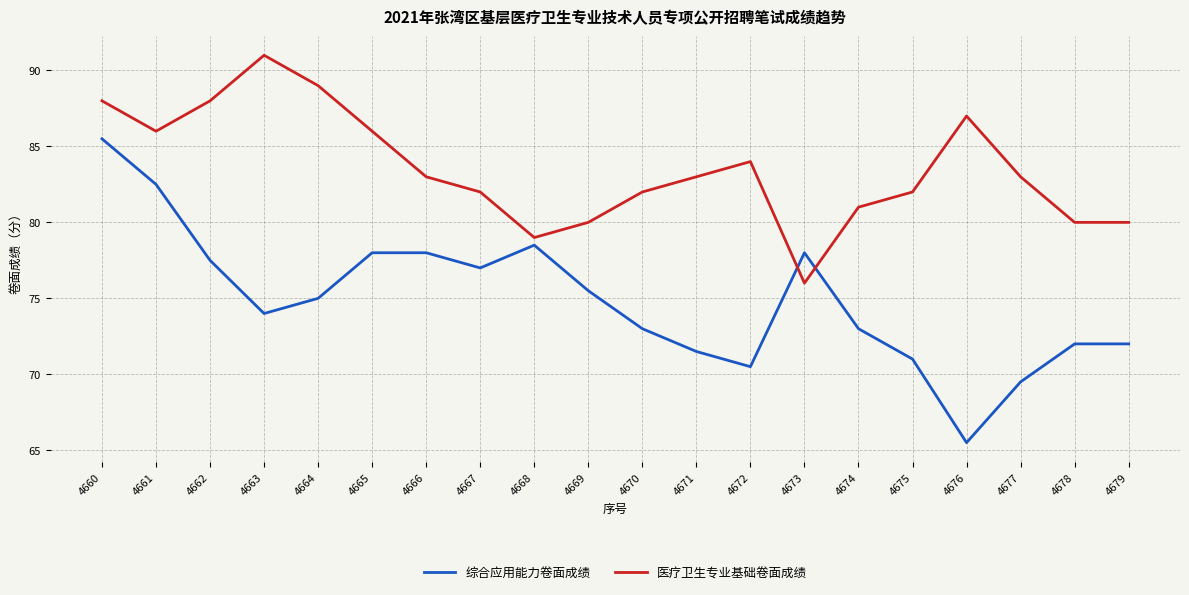

Rank the series by their maximum value, from lowest to highest.

综合应用能力卷面成绩, 医疗卫生专业基础卷面成绩